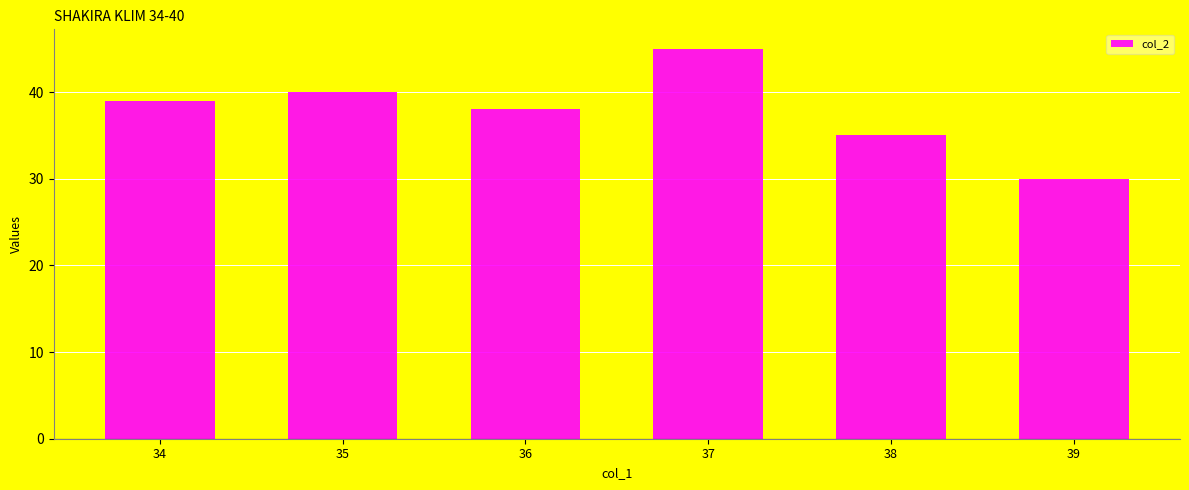

What is the change in value from 37 to 39?

-15